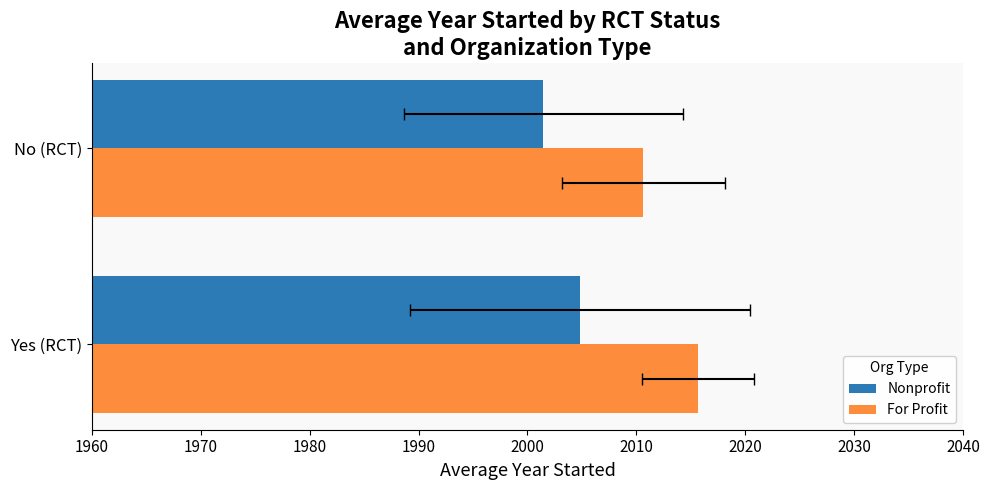

Between Yes (RCT) and No (RCT), which series saw the biggest shift?

For Profit